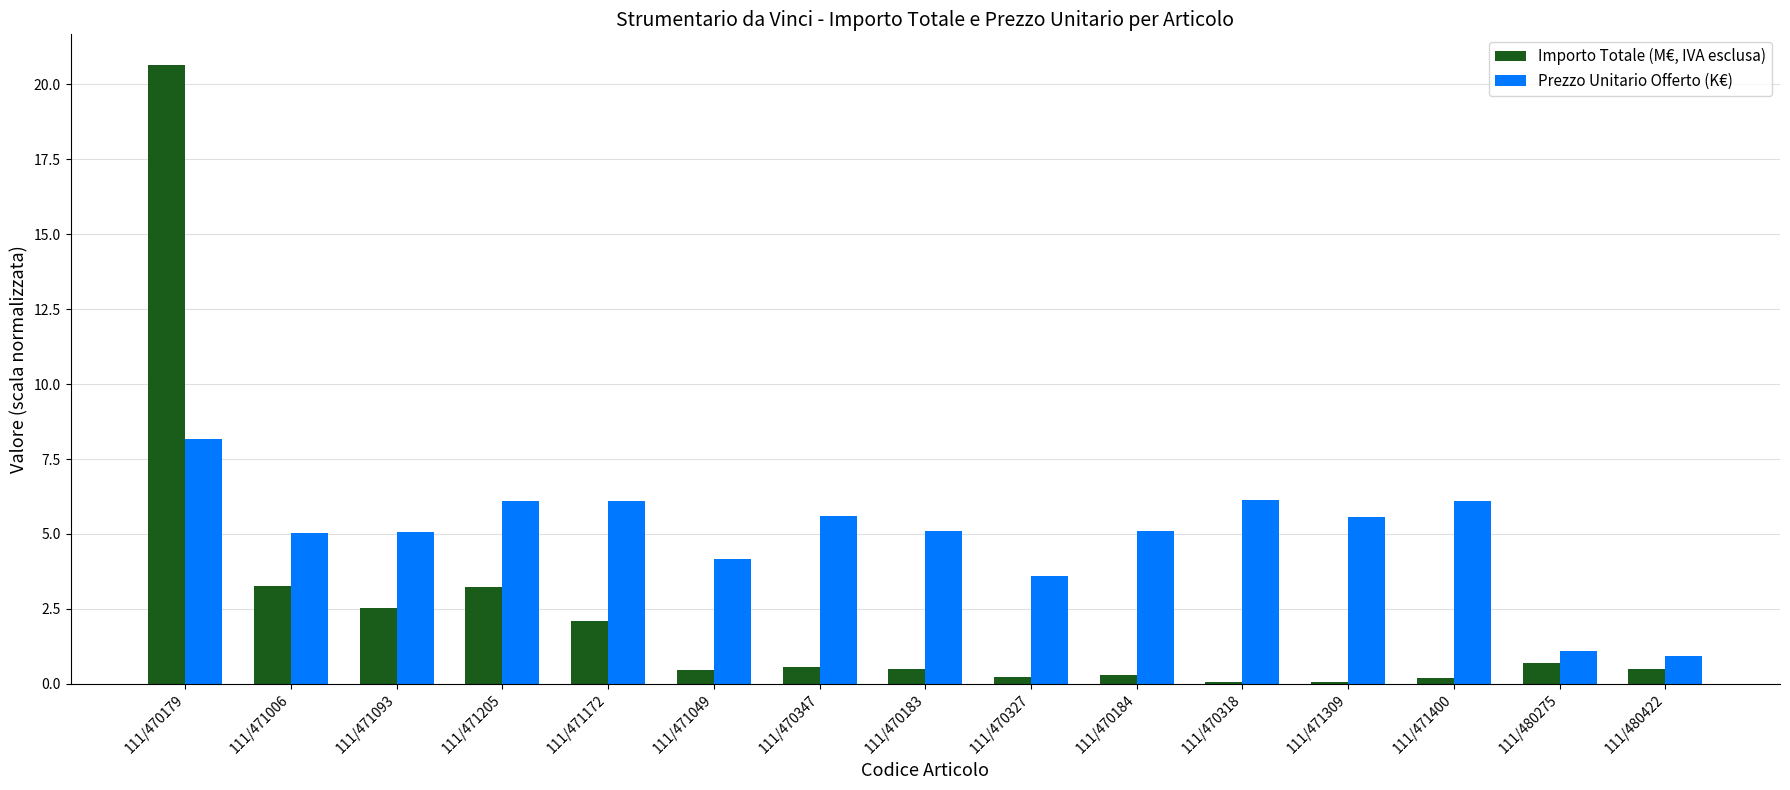

What is the sum of the Prezzo Unitario Offerto (K€) values at 111/471093 and 111/470347?

10.7